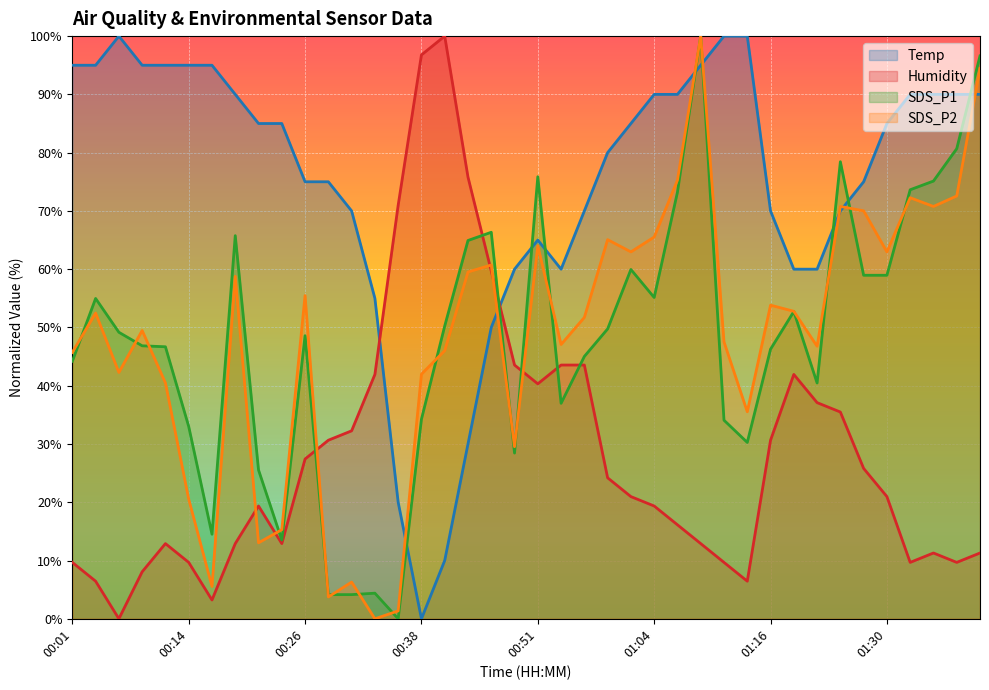

Between which two adjacent categories do Temp and SDS_P1 first intersect?

00:36 and 00:38